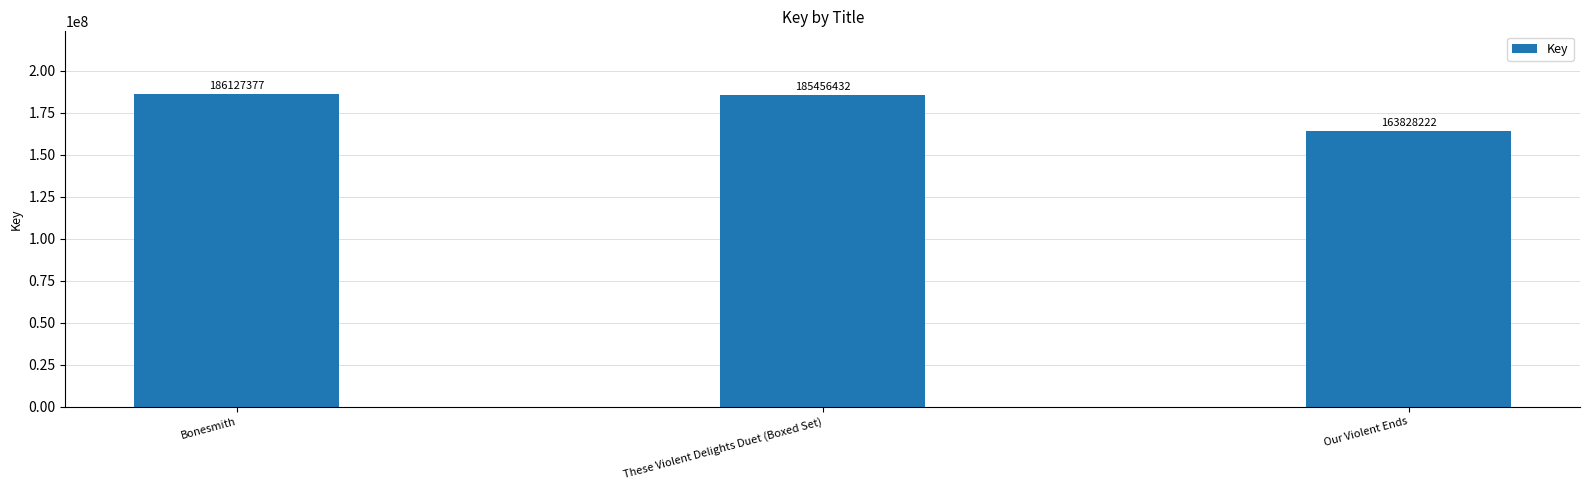

How many values are below 185456432?

1